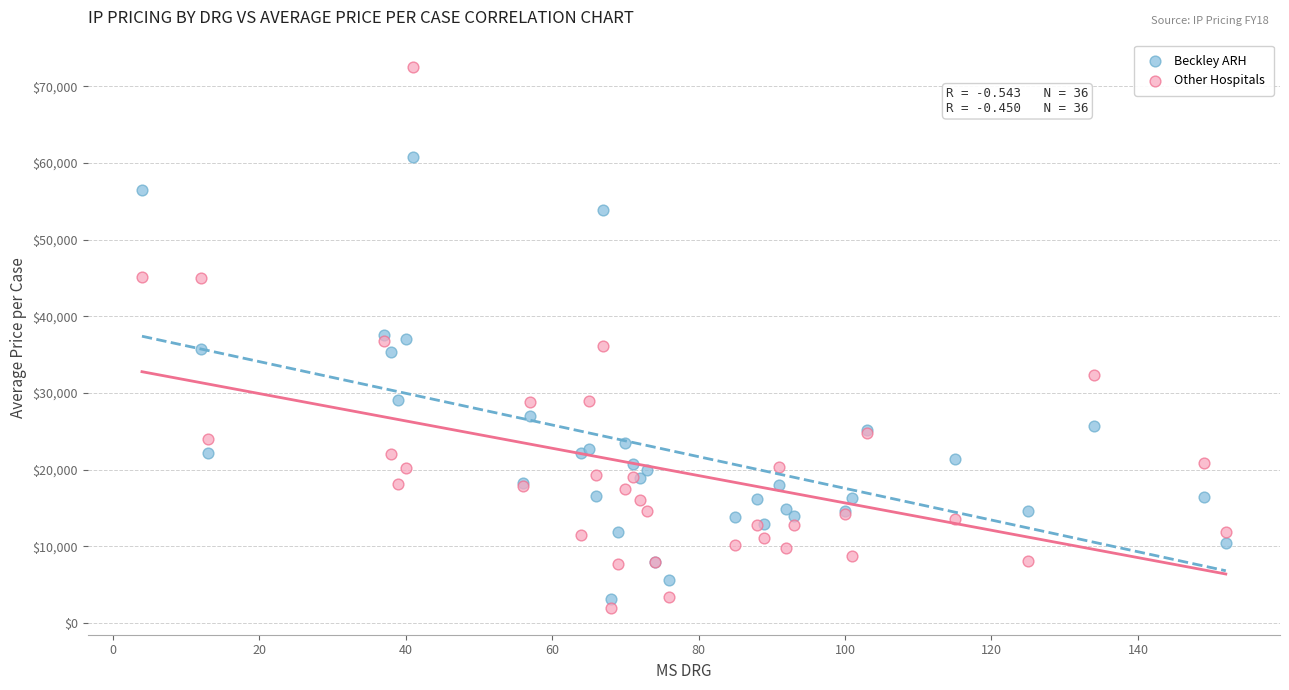

Which series has the largest Y range (max minus min)?

Other Hospitals